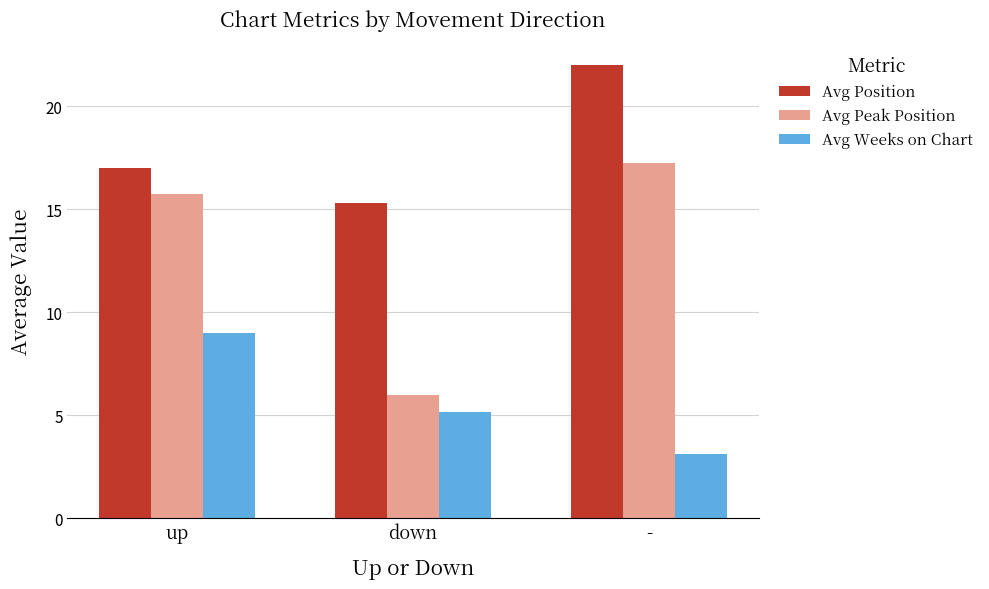

What is the greatest value displayed?

22.0